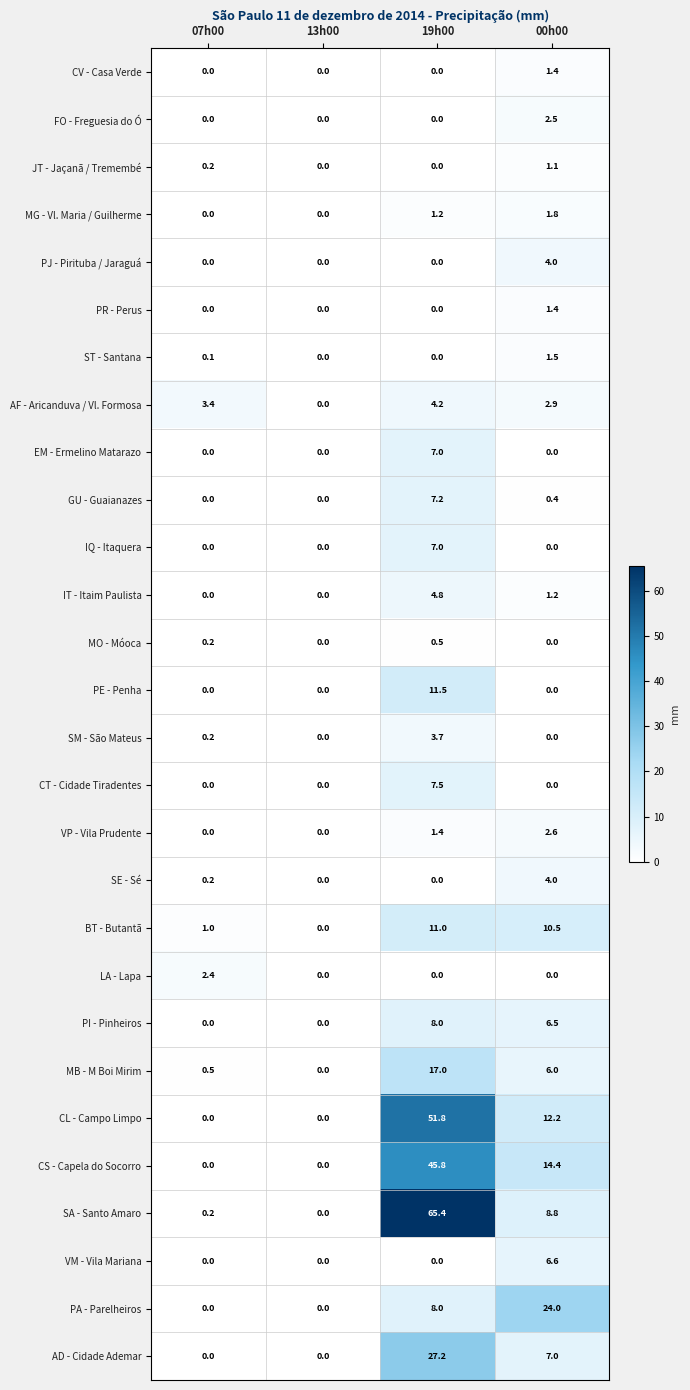

The PR - Perus series shows 1.4 at 00h00. True or false?

True